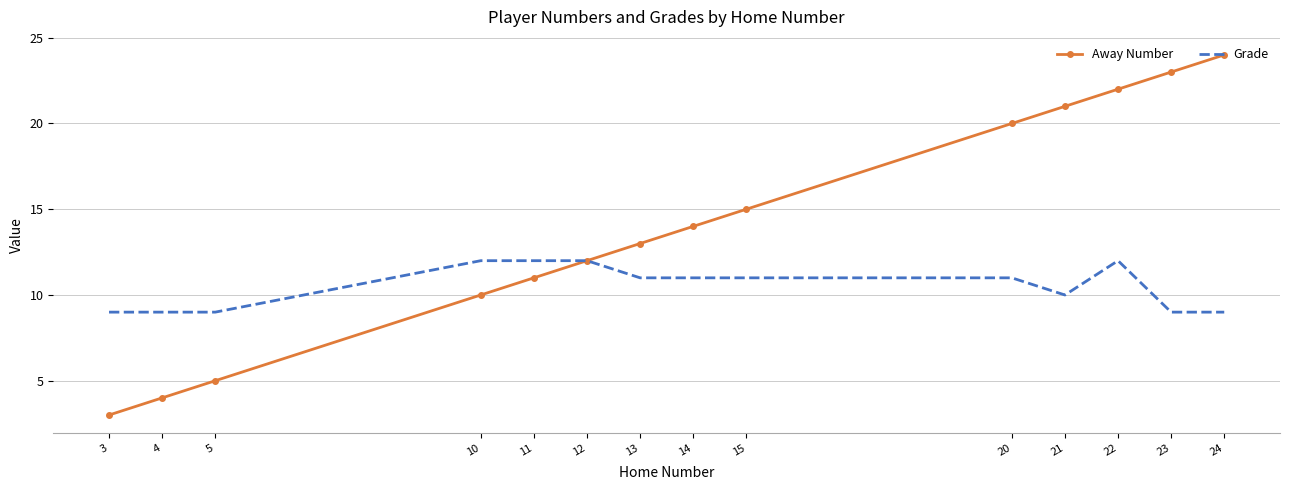

Which series changed the most between 10 and 23?

Away Number